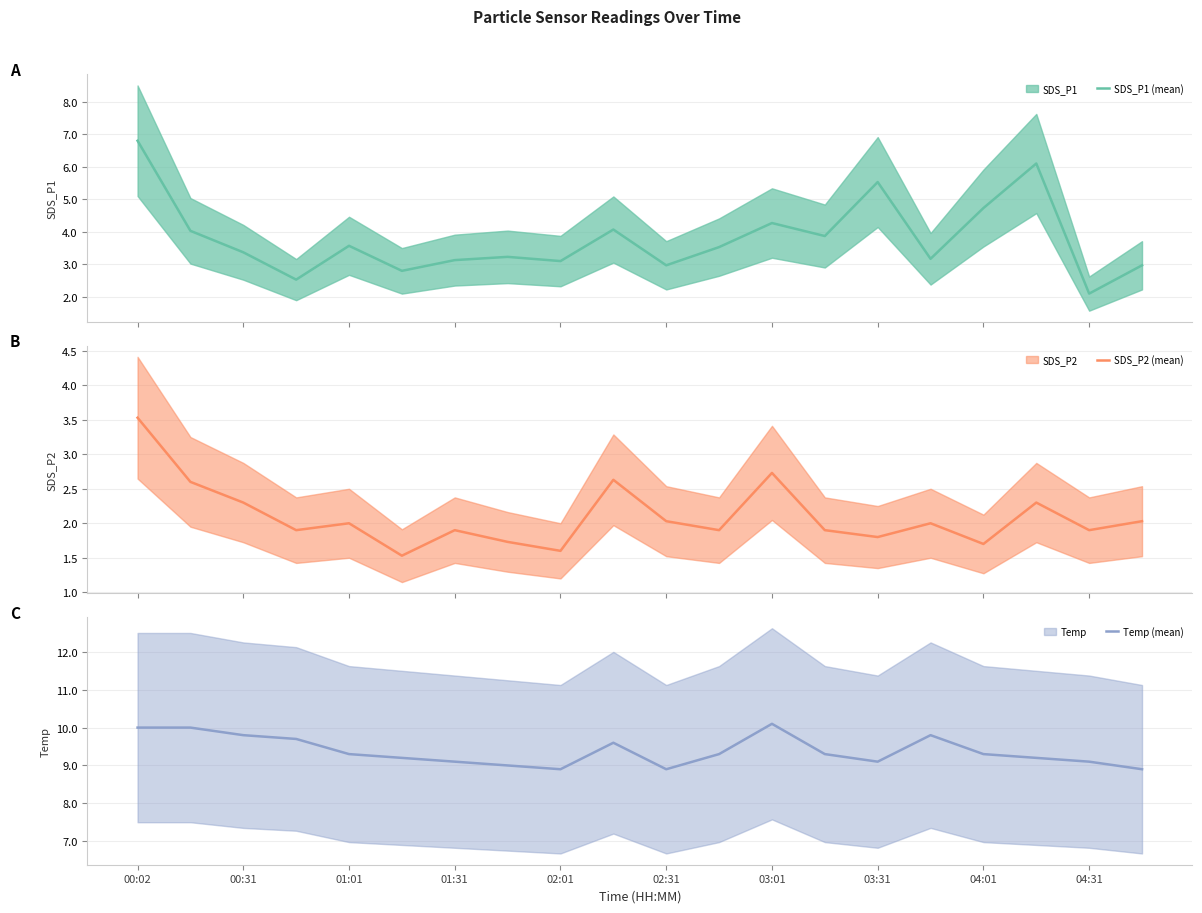

Reading left to right, extract all data points from this chart.

SDS_P1 (mean): 6.8	4.0	3.4	2.5	3.6	2.8	3.1	3.2	3.1	4.1	3.0	3.5	4.3	3.9	5.5	3.2	4.7	6.1	2.1	3.0
SDS_P2 (mean): 3.5	2.6	2.3	1.9	2.0	1.5	1.9	1.7	1.6	2.6	2.0	1.9	2.7	1.9	1.8	2.0	1.7	2.3	1.9	2.0
Temp (mean): 10.0	10.0	9.8	9.7	9.3	9.2	9.1	9.0	8.9	9.6	8.9	9.3	10.1	9.3	9.1	9.8	9.3	9.2	9.1	8.9